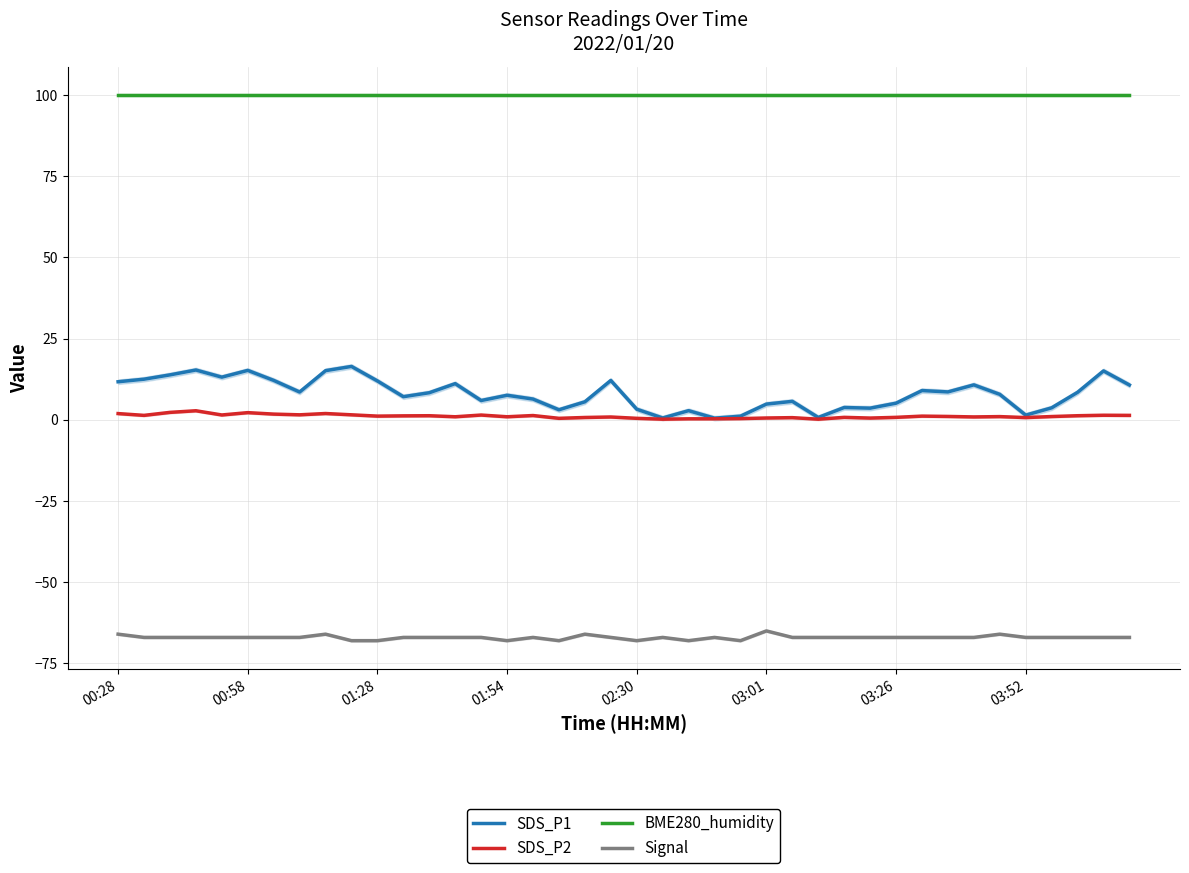

True or false: SDS_P2 has more than 0 interior local peaks.

True